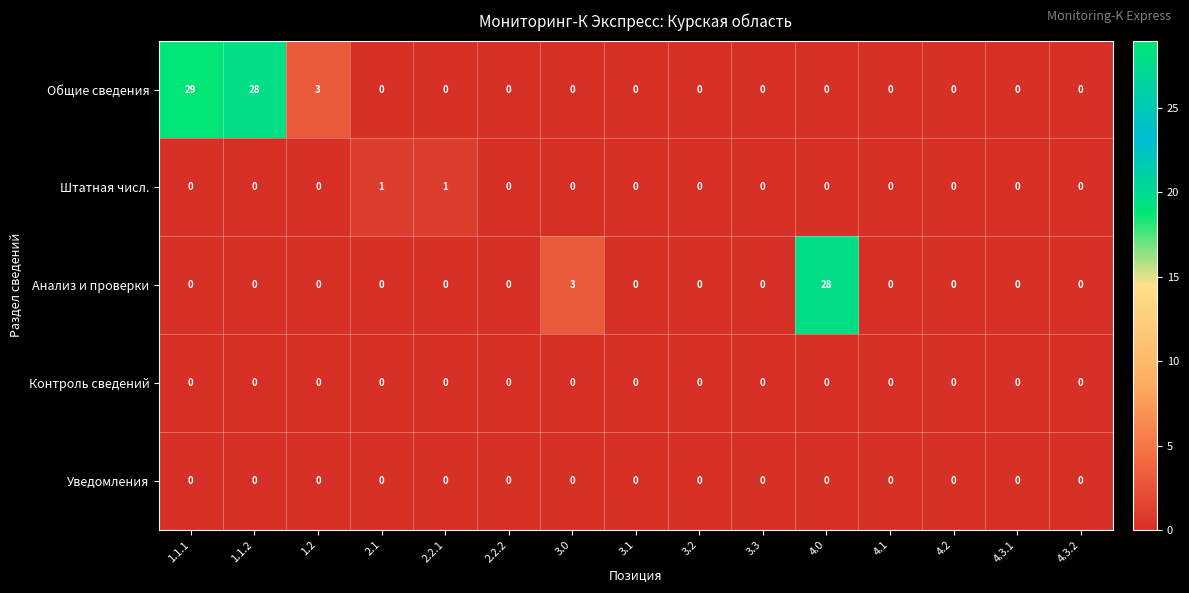

Count the number of data series in this chart.

5